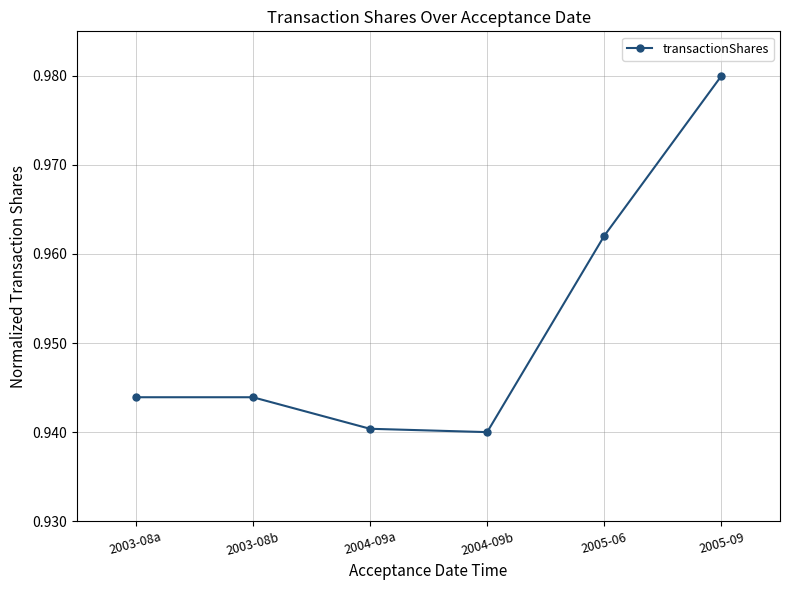

How many points are lower than both their immediate neighbors (excluding endpoints)?

1